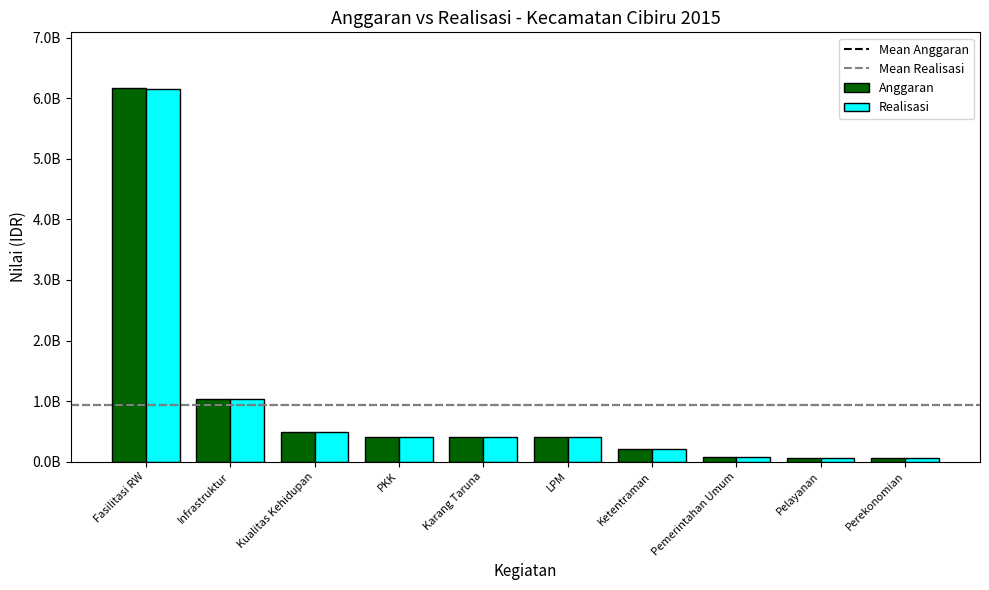

Reading left to right, what are all the values shown in this chart?

Anggaran: Fasilitasi RW=6167173000	Infrastruktur=1030759140	Kualitas Kehidupan=492469610	PKK=400000000	Karang Taruna=400000000	LPM=400000000	Ketentraman=206420000	Pemerintahan Umum=72965000	Pelayanan=60380000	Perekonomian=50372000
Realisasi: Fasilitasi RW=6163335490	Infrastruktur=1030571540	Kualitas Kehidupan=492449600	PKK=400000000	Karang Taruna=398696800	LPM=399983400	Ketentraman=206418000	Pemerintahan Umum=72963000	Pelayanan=60380000	Perekonomian=50356000